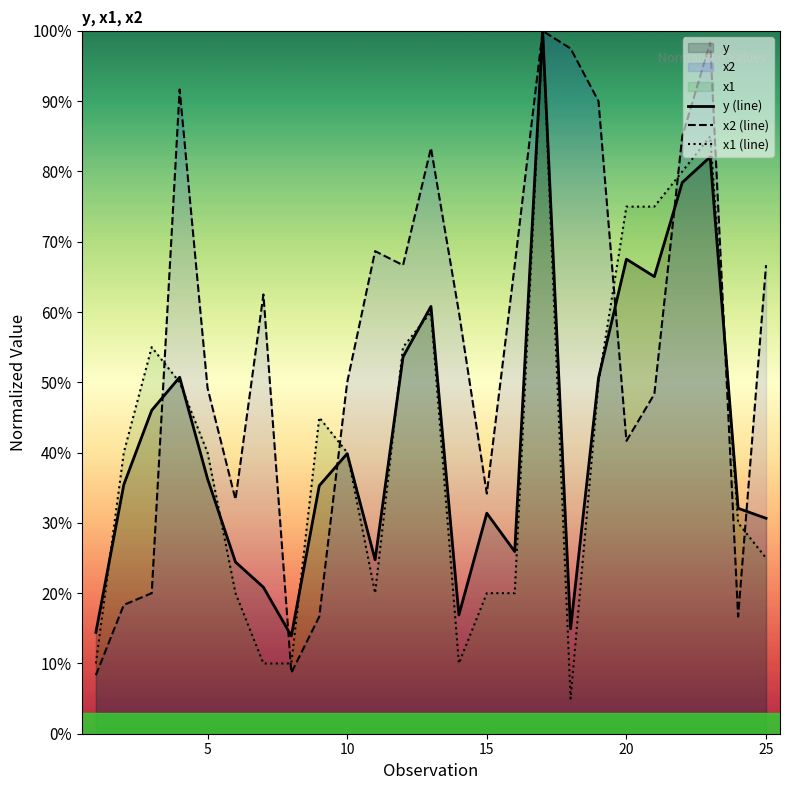

What is the lowest value of the x2 (line) series?

8.3